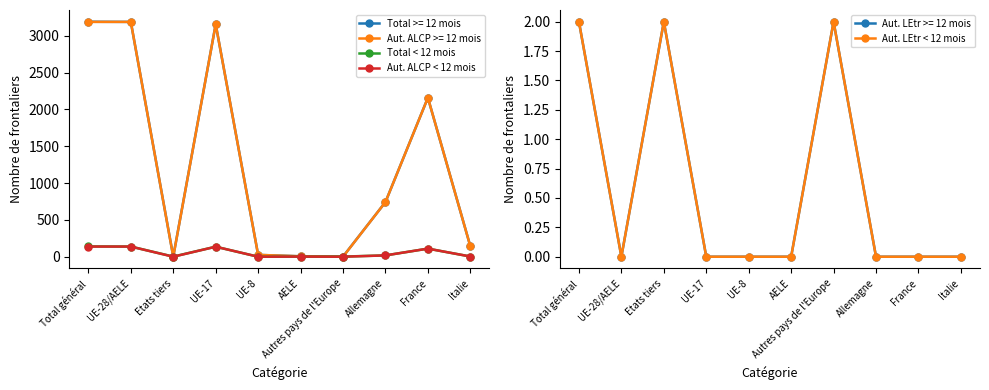

Where do Aut. LEtr < 12 mois and Aut. ALCP < 12 mois first cross each other?

UE-28/AELE and Etats tiers